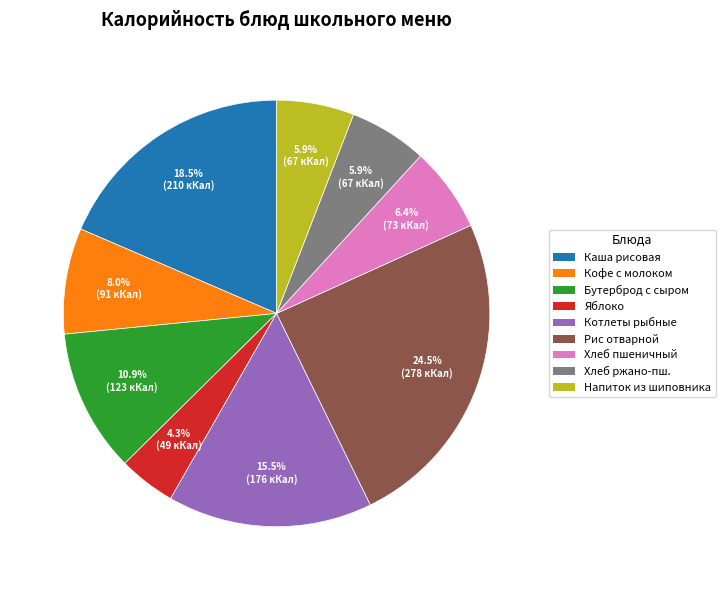

Combined, do Бутерброд с сыром and Напиток из шиповника account for over 50%?

No